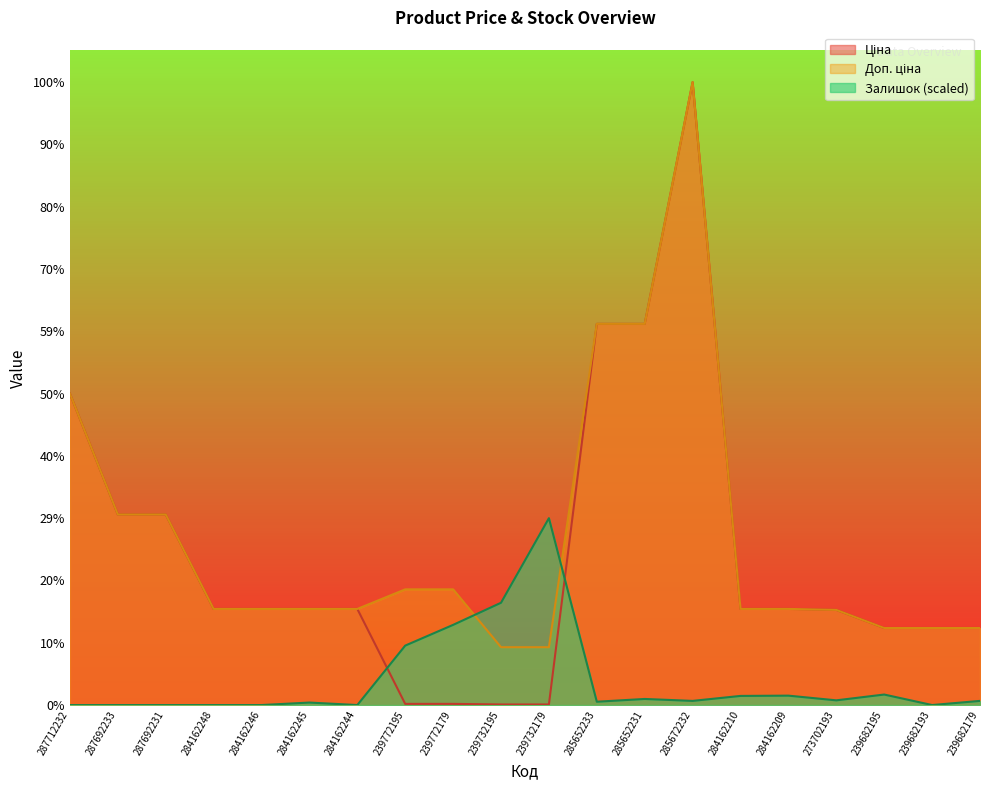

Reading left to right, extract all data points from this chart.

Ціна: 287712232=30512.3	287692233=18671.5	287692231=18671.5	284162248=9416.9	284162246=9416.9	284162245=9416.9	284162244=9416.9	239772195=113.3	239772179=113.3	239732195=56.7	239732179=56.7	285652233=37343.0	285652231=37343.0	285672232=61024.7	284162210=9416.9	284162209=9416.9	273702193=9321.4	239682195=7545.9	239682193=7545.9	239682179=7545.9
Доп. ціна: 287712232=30512.3	287692233=18671.5	287692231=18671.5	284162248=9416.9	284162246=9416.9	284162245=9416.9	284162244=9416.9	239772195=11334.0	239772179=11334.0	239732195=5667.0	239732179=5667.0	285652233=37343.0	285652231=37343.0	285672232=61024.7	284162210=9416.9	284162209=9416.9	273702193=9321.4	239682195=7545.9	239682193=7545.9	239682179=7545.9
Залишок: 287712232=0.0	287692233=0.0	287692231=0.0	284162248=0.0	284162246=0.0	284162245=243.7	284162244=0.0	239772195=5822.6	239772179=7853.8	239732195=10020.3	239732179=18307.4	285652233=325.0	285652231=595.8	285672232=406.2	284162210=893.7	284162209=920.8	273702193=460.4	239682195=1029.1	239682193=0.0	239682179=406.2